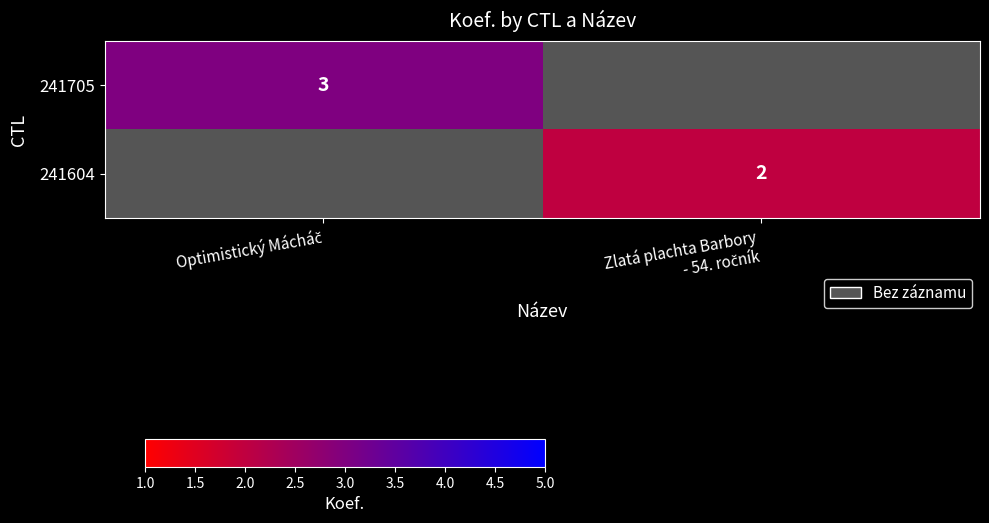

Is the value of 241604 at Optimistický Mácháč greater than the value of 241705 at Zlatá plachta Barbory - 54. ročník?

No